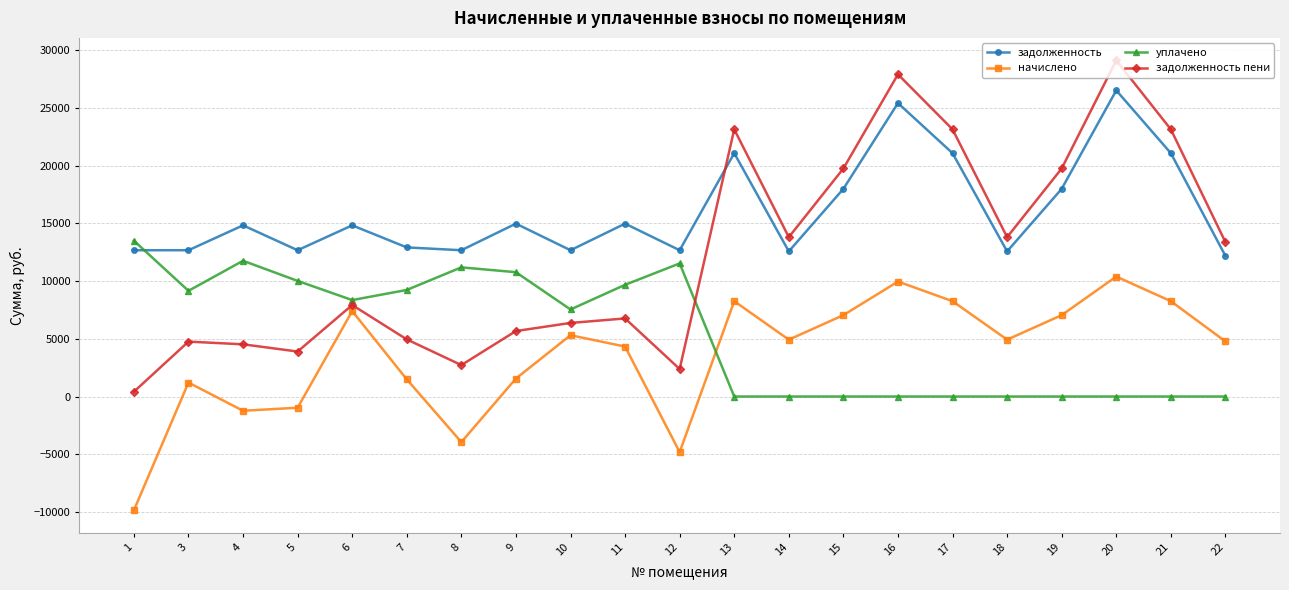

How many lines are shown in the chart?

4